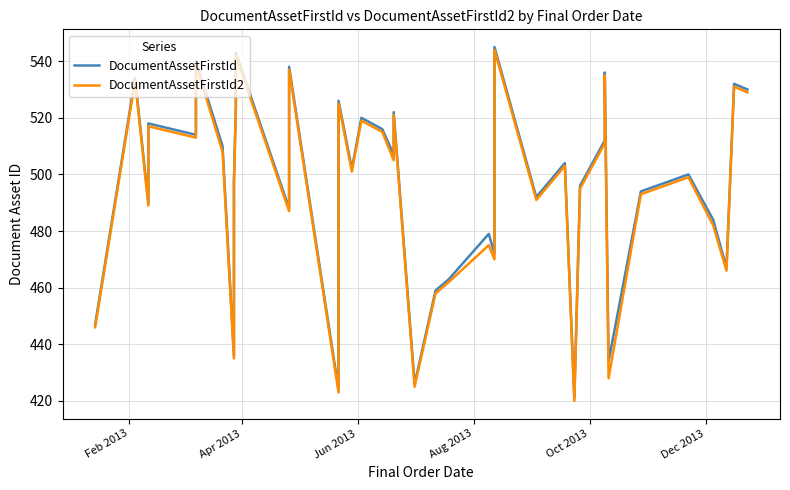

The DocumentAssetFirstId series shows 212 at Oct 2013. True or false?

False